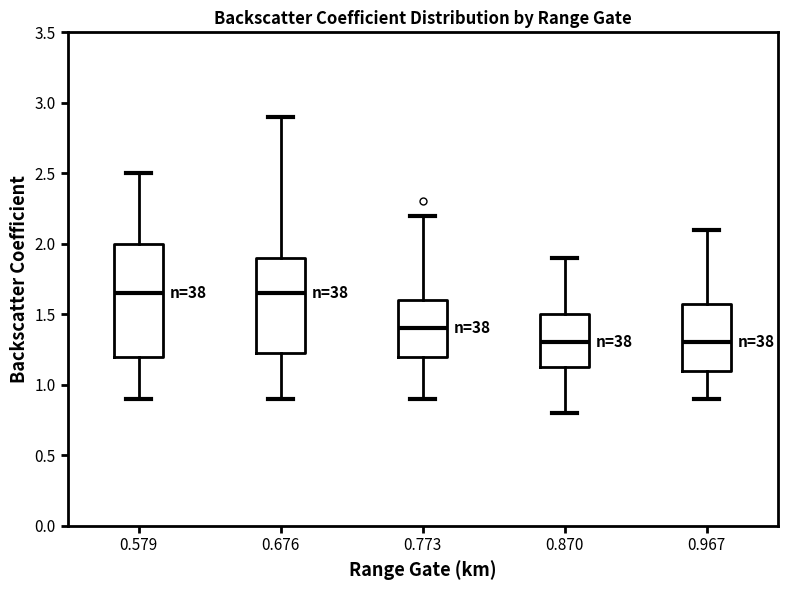

Reading left to right, transcribe this box plot: for each box, give where its median line is, the range the box spans, and where its two whiskers end, as read against the y-axis. The values are not printed on the chart, so give them approximately, as read against the axis.

0.579: median 1.65, box 1.20 to 2.00, whiskers 0.90 to 2.50
0.676: median 1.65, box 1.25 to 1.90, whiskers 0.90 to 2.90
0.773: median 1.40, box 1.20 to 1.60, whiskers 0.90 to 2.20
0.870: median 1.30, box 1.15 to 1.50, whiskers 0.80 to 1.90
0.967: median 1.30, box 1.10 to 1.60, whiskers 0.90 to 2.10